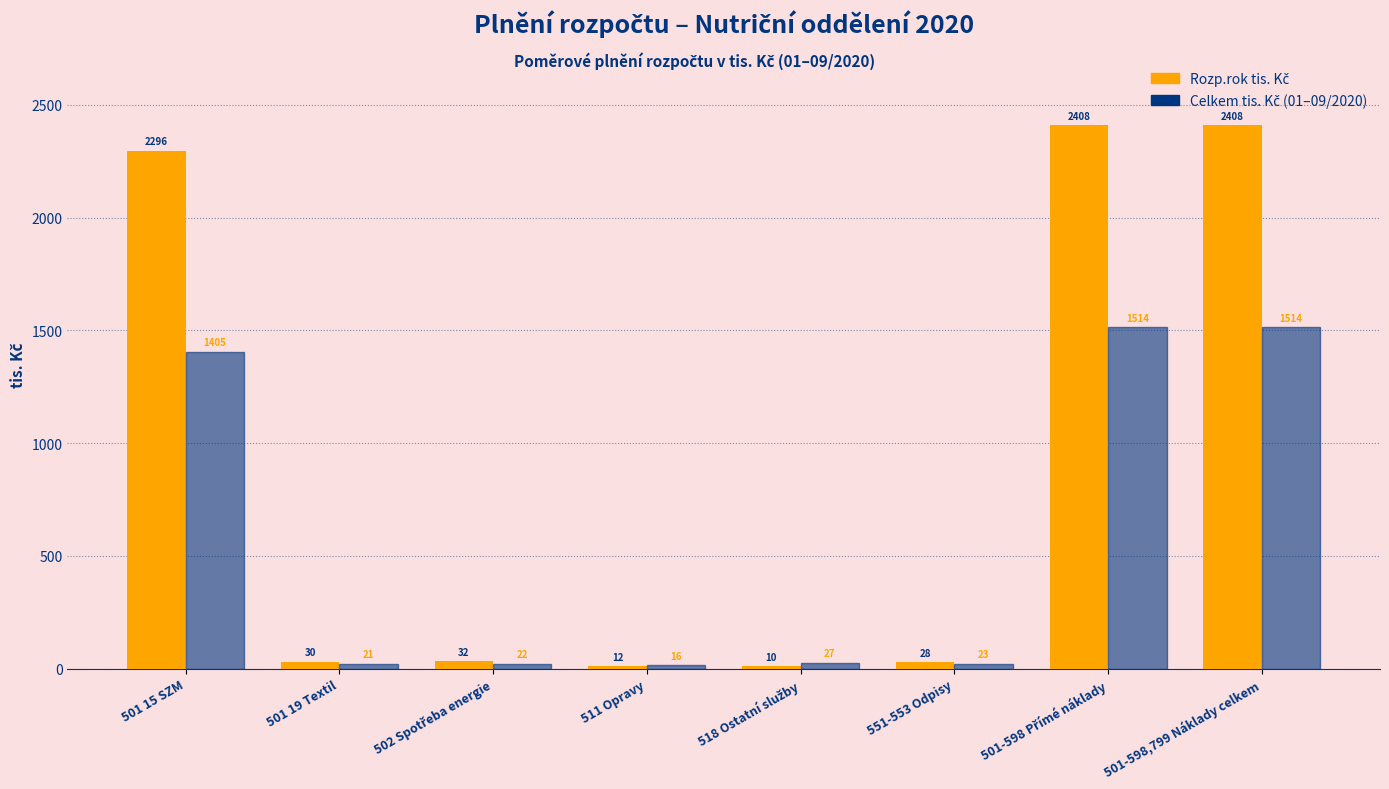

What is the total value across all series at 501 19 Textil?

51.0